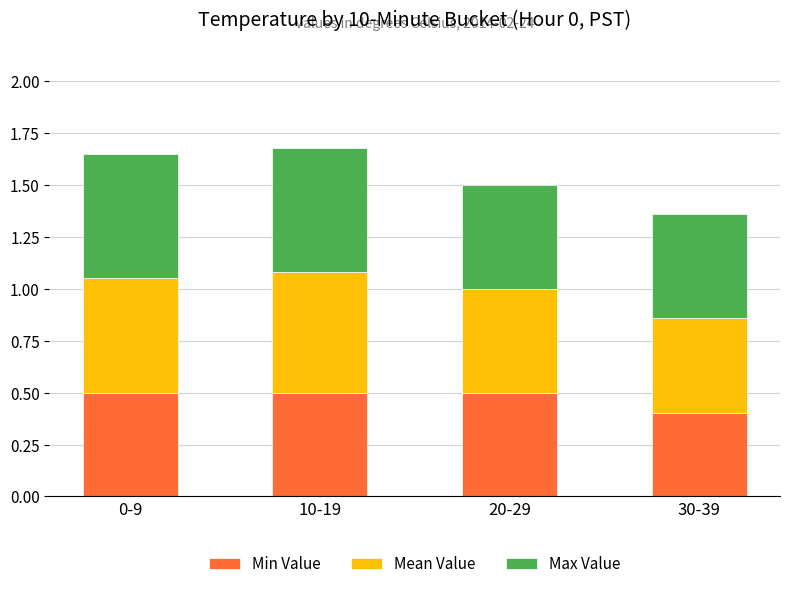

Count the Min Value values in the range 0 to 1.

4